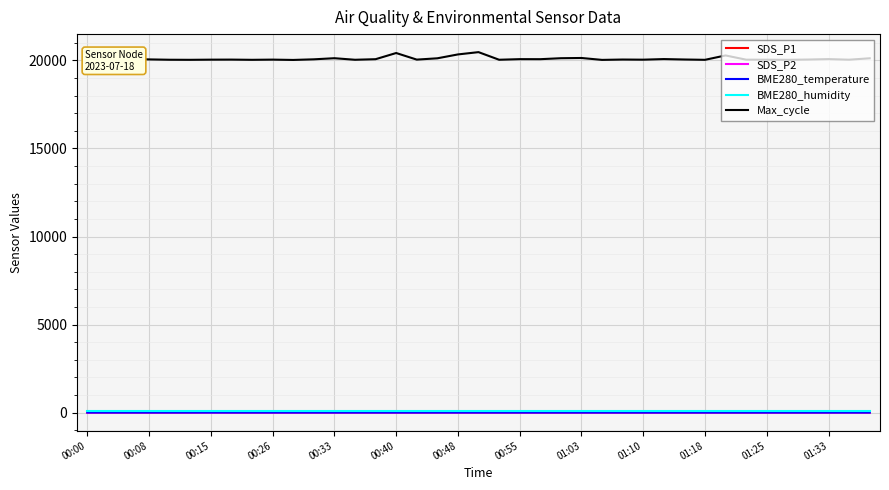

What is the sum of all SDS_P2 values?

147.3